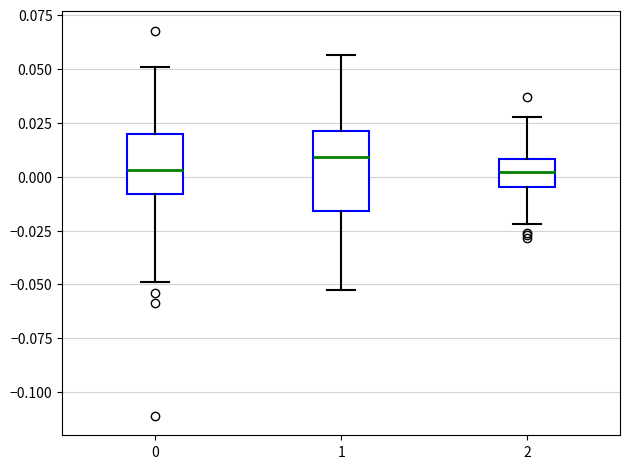

Comparing the boxes themselves (not the whiskers), which one is the tallest?

1